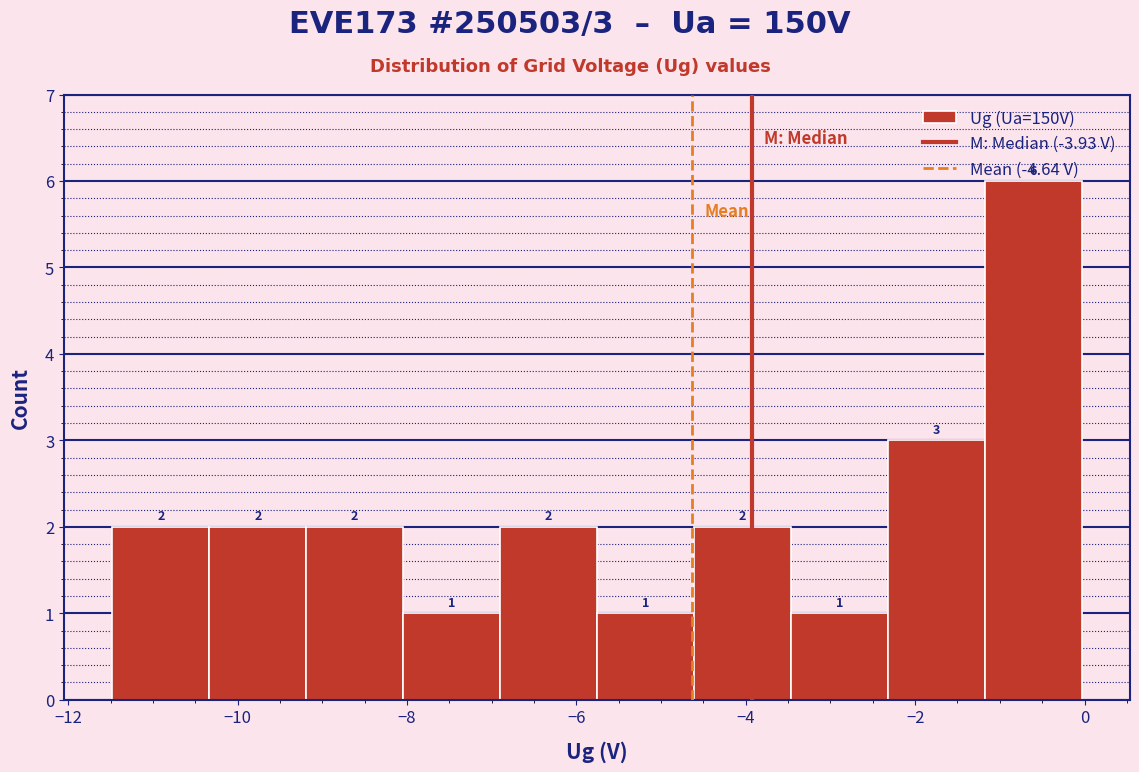

Which range on the x-axis has the tallest bar?

-1.2 to 0.0